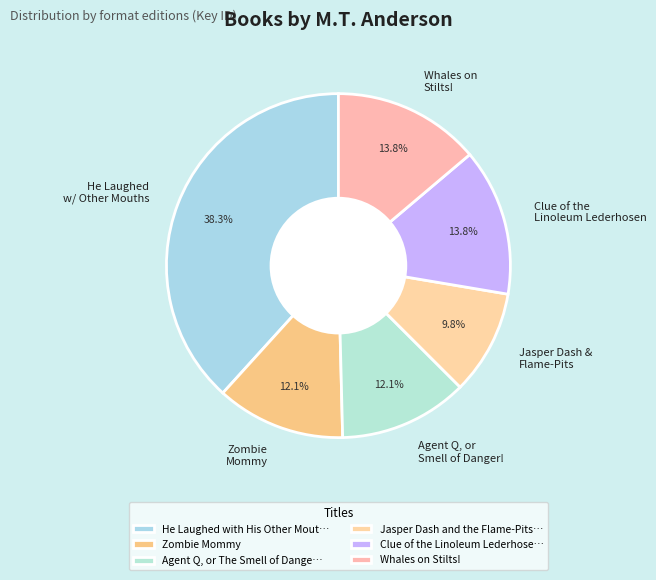

To the nearest percent, what is the average slice percentage?

17%